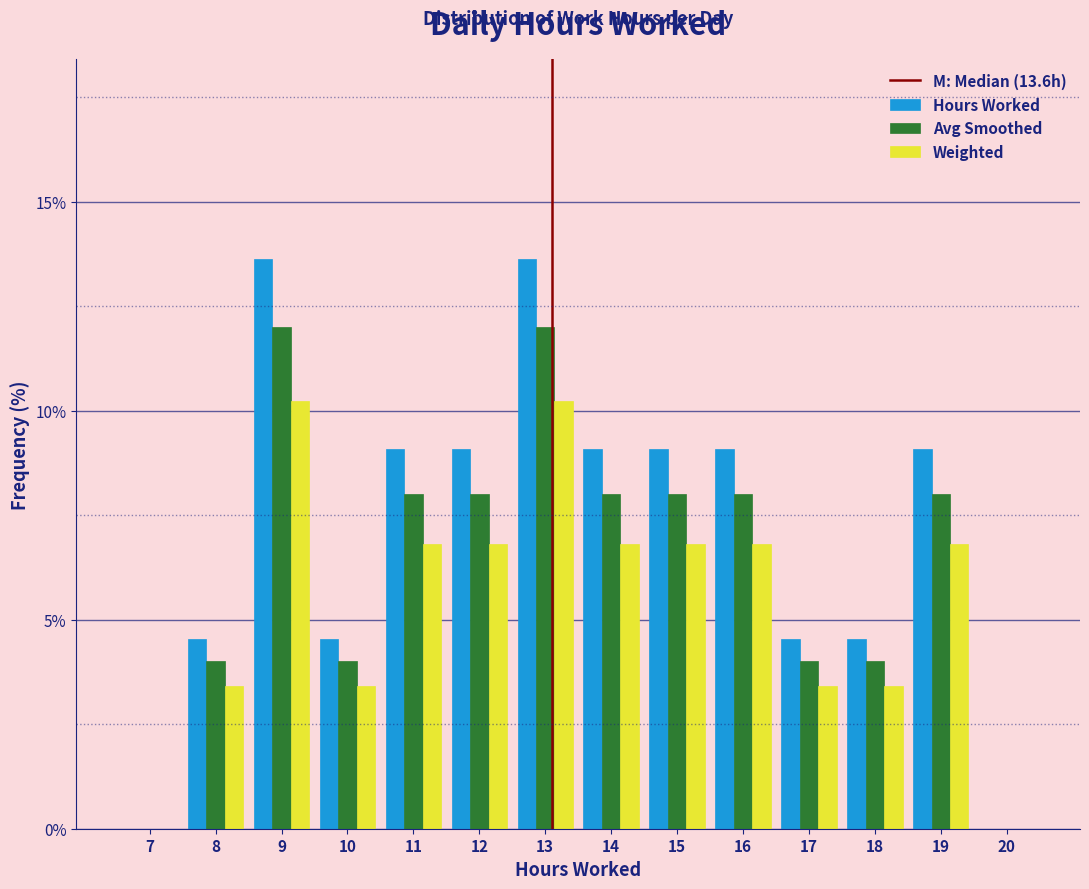

What is the sum of all Hours Worked values?

100.0